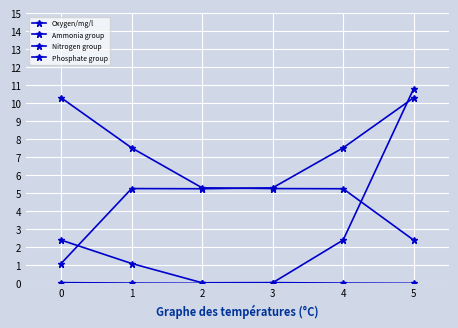

The Ammonia group series shows 0.0 at 2. True or false?

True